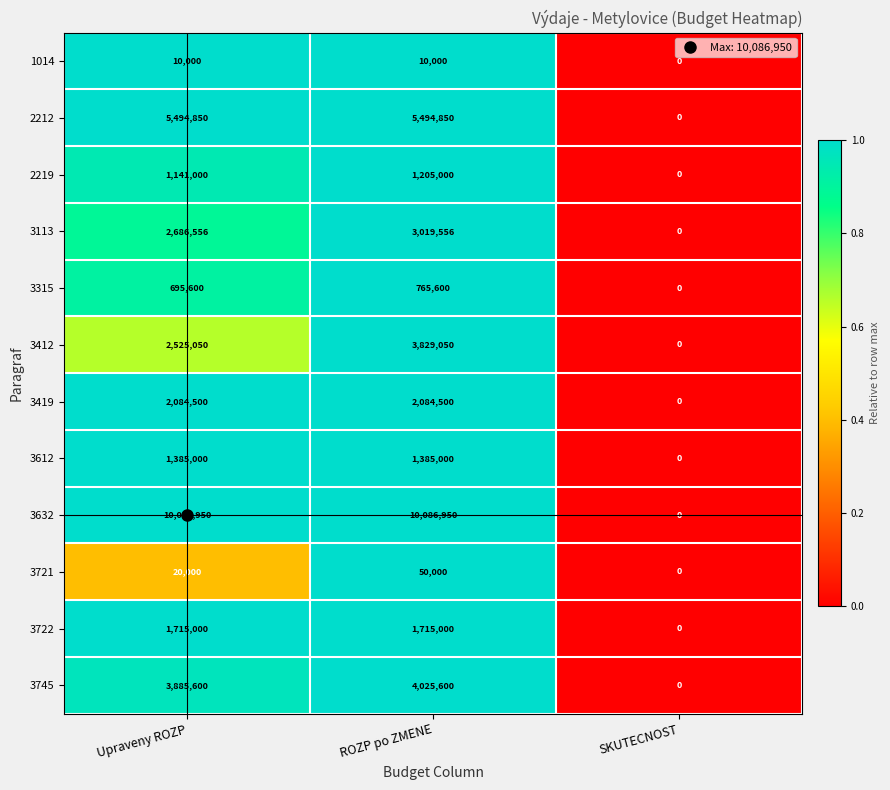

Is it true that 3721 equals 67520 at ROZP po ZMENE?

False